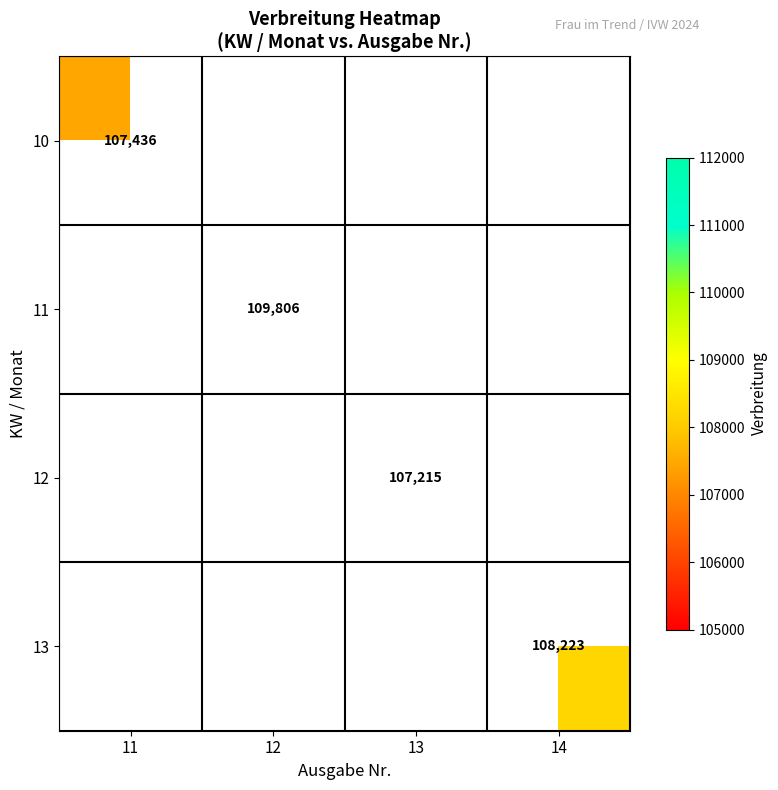

The value of 12 at 13 is 161866. True or false?

False